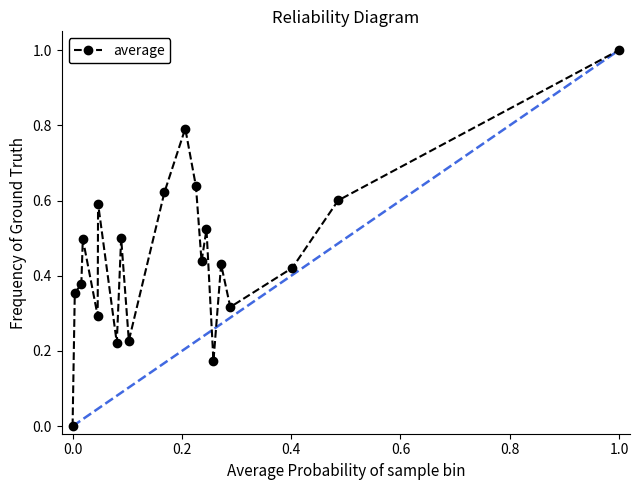

What is the sum of all values?

9.0